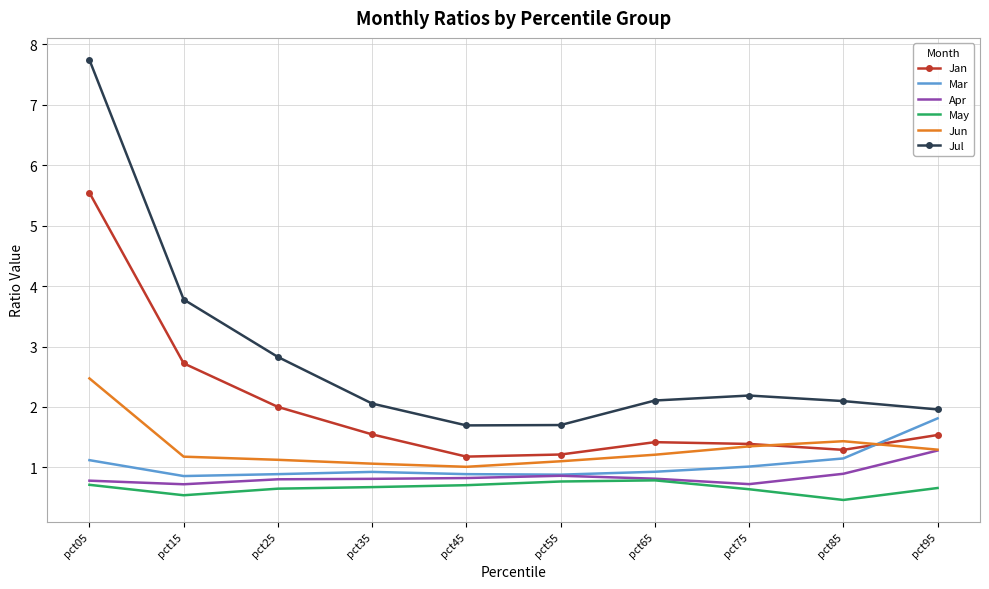

What is the maximum value for Jan?

5.5